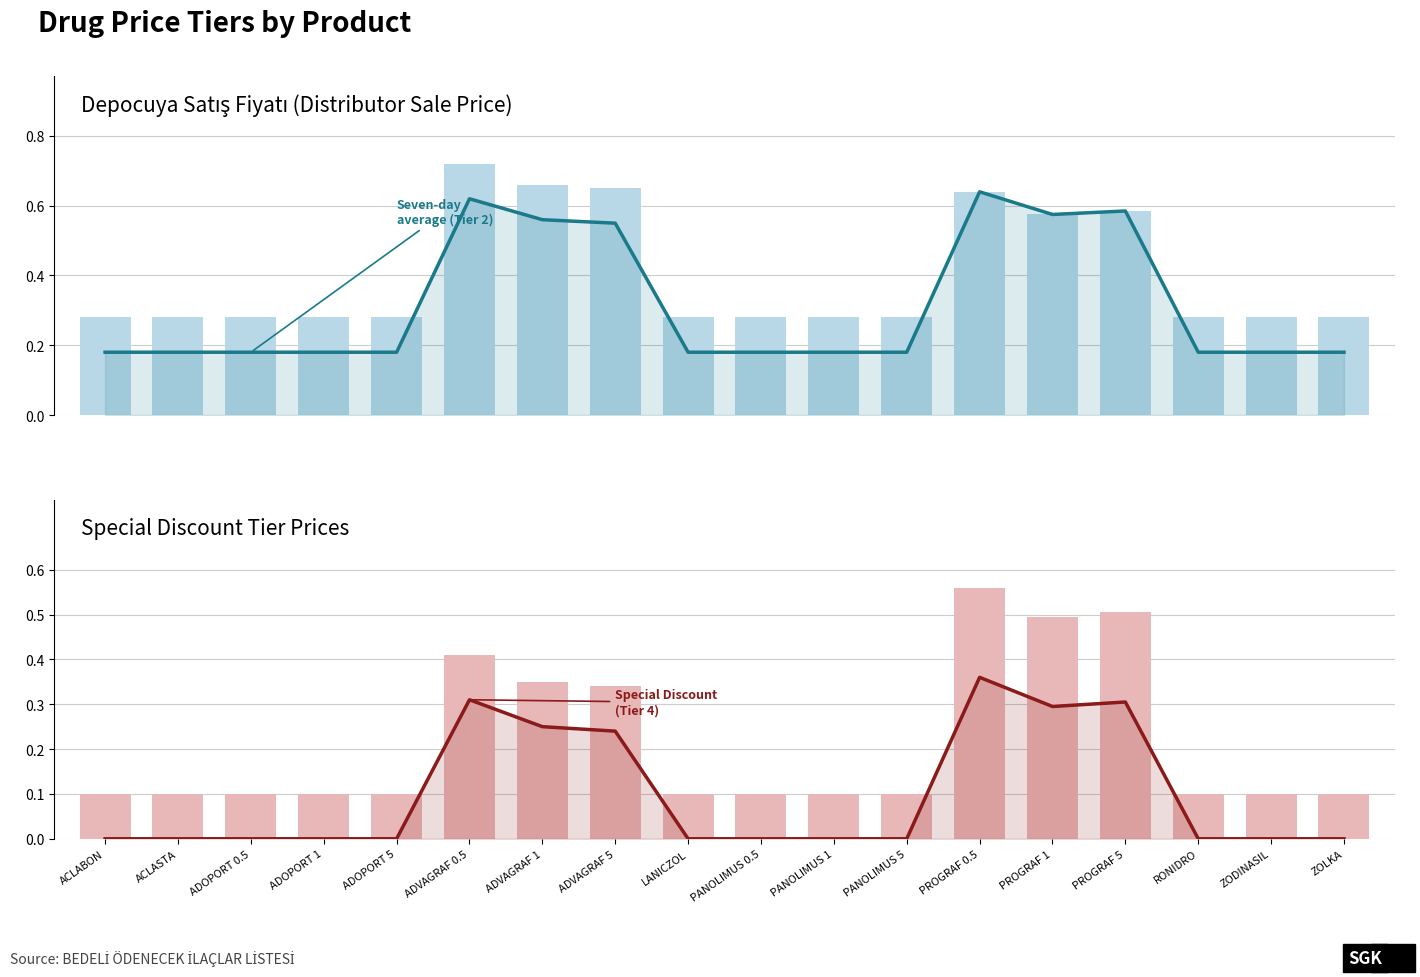

What is the difference between the second highest and second lowest values in the Price Tier 3 (4.87-9.31) series?

0.4